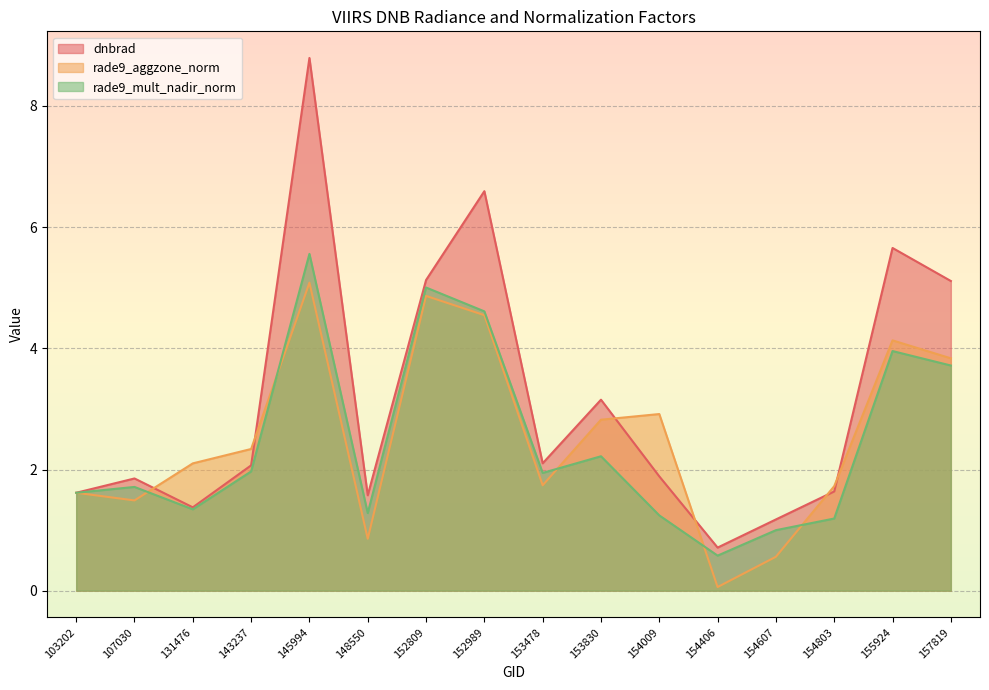

How many data points in rade9_mult_nadir_norm are less than 1?

2